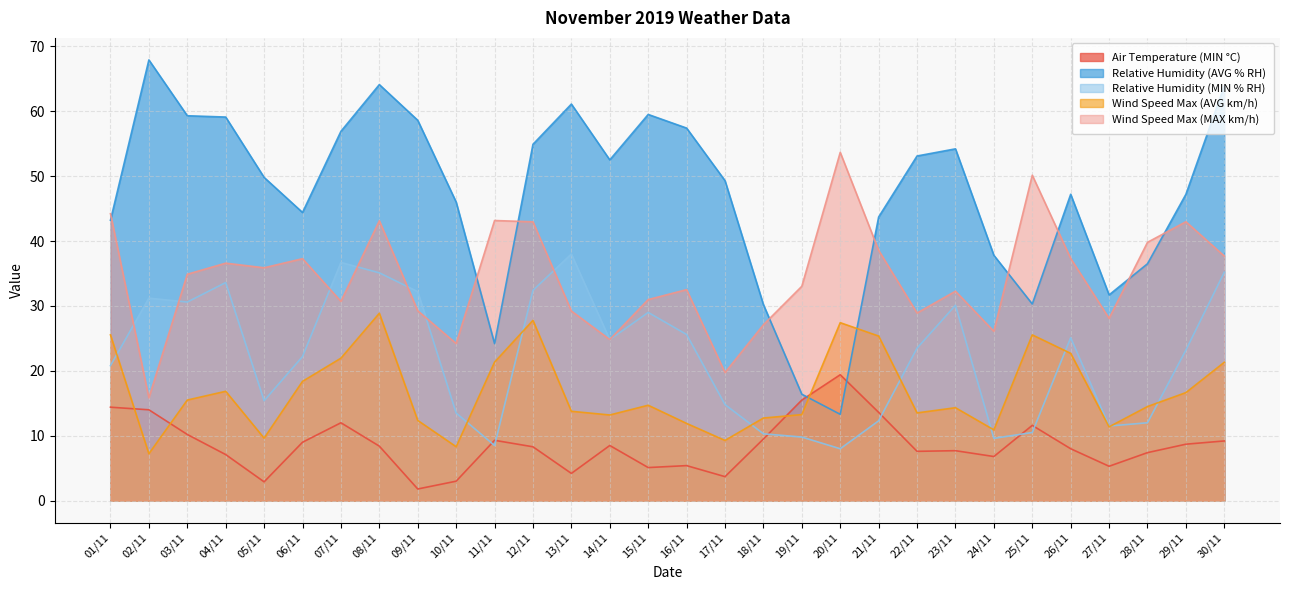

What is the label of the 14th point from the right?

17/11